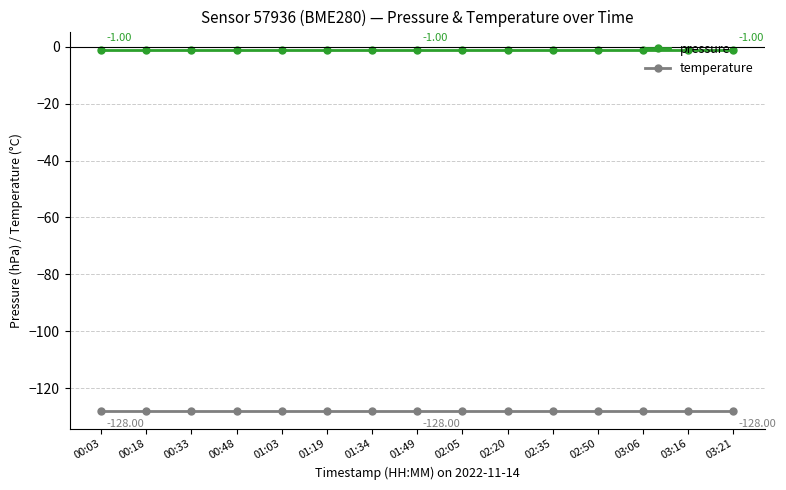

Does the chart display data point markers on the line(s)?

Yes